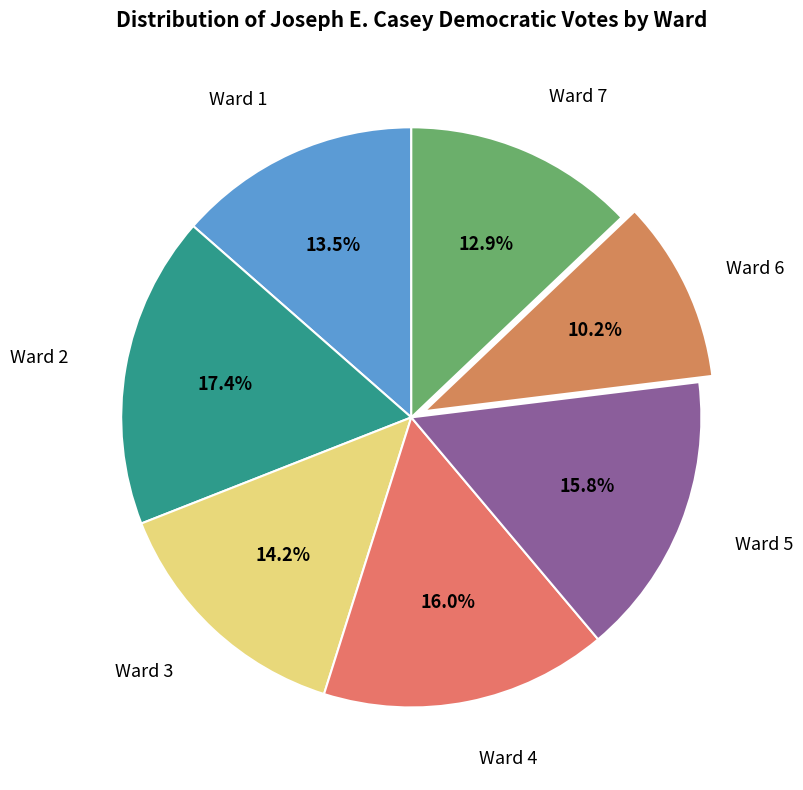

Count the number of slices in the pie.

7